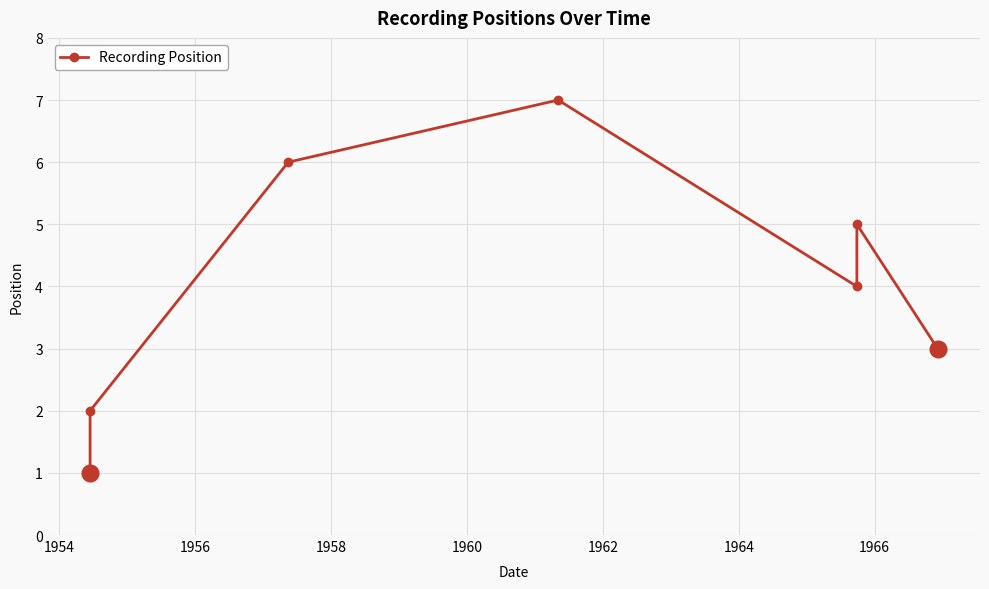

What is the difference between the values at 1956 and 1960?

2